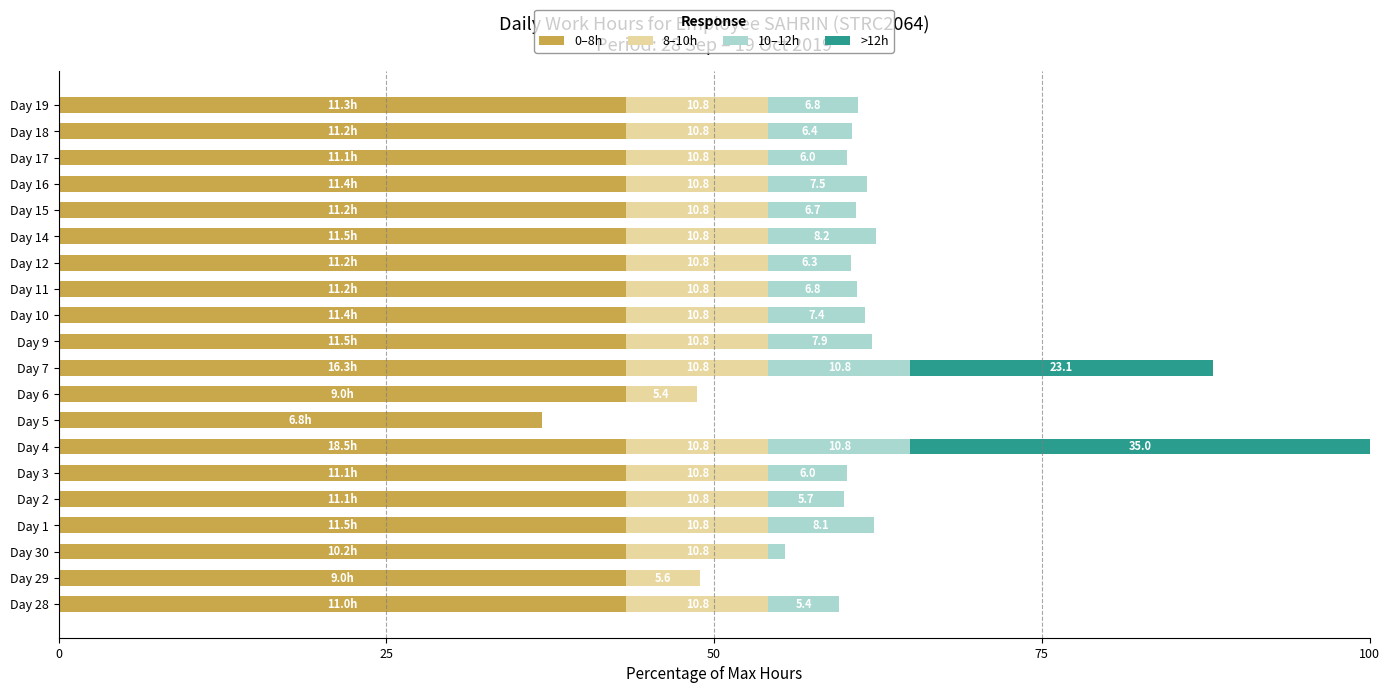

What is the highest value of the 0–8h series?

43.3